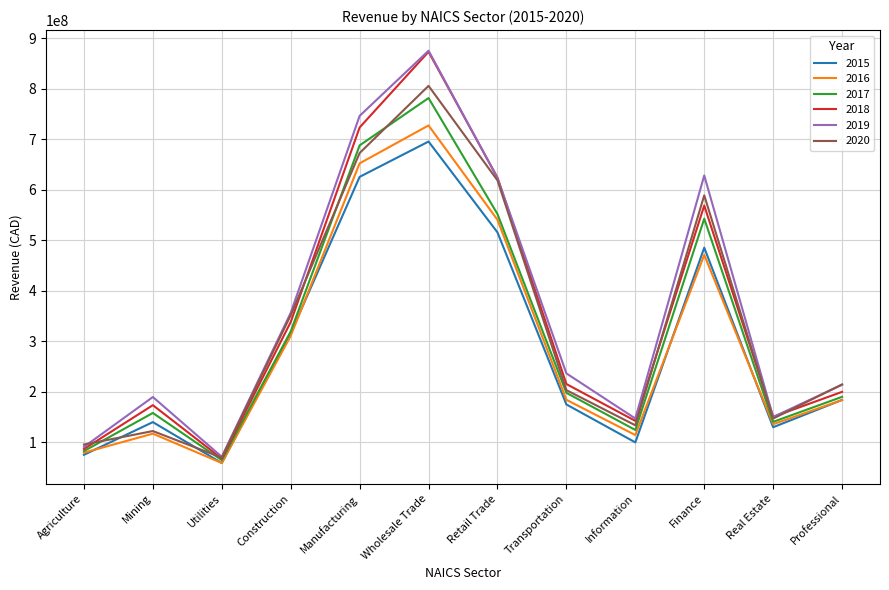

What is the greatest value displayed?

875825231